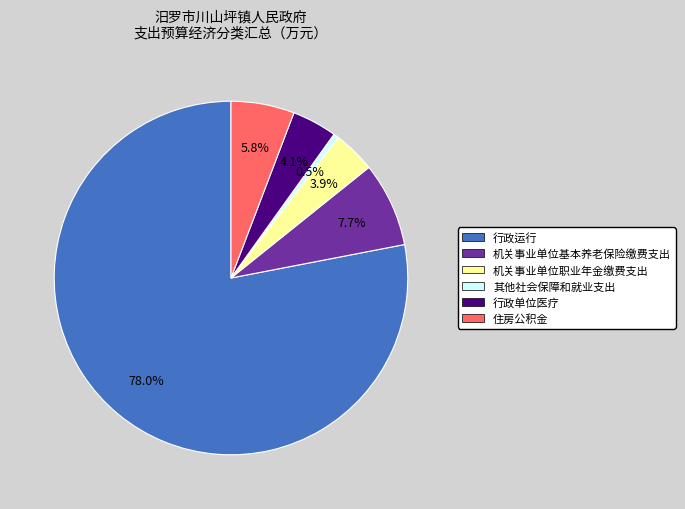

Which category has the biggest portion of the pie?

行政运行